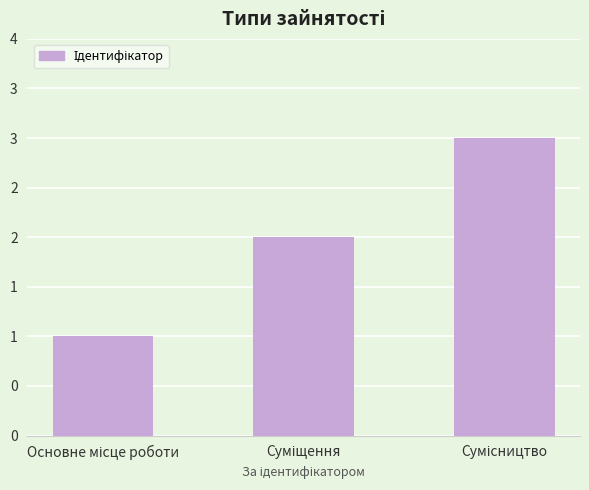

Reading left to right, extract all data points from this chart.

Основне місце роботи=1	Суміщення=2	Сумісництво=3